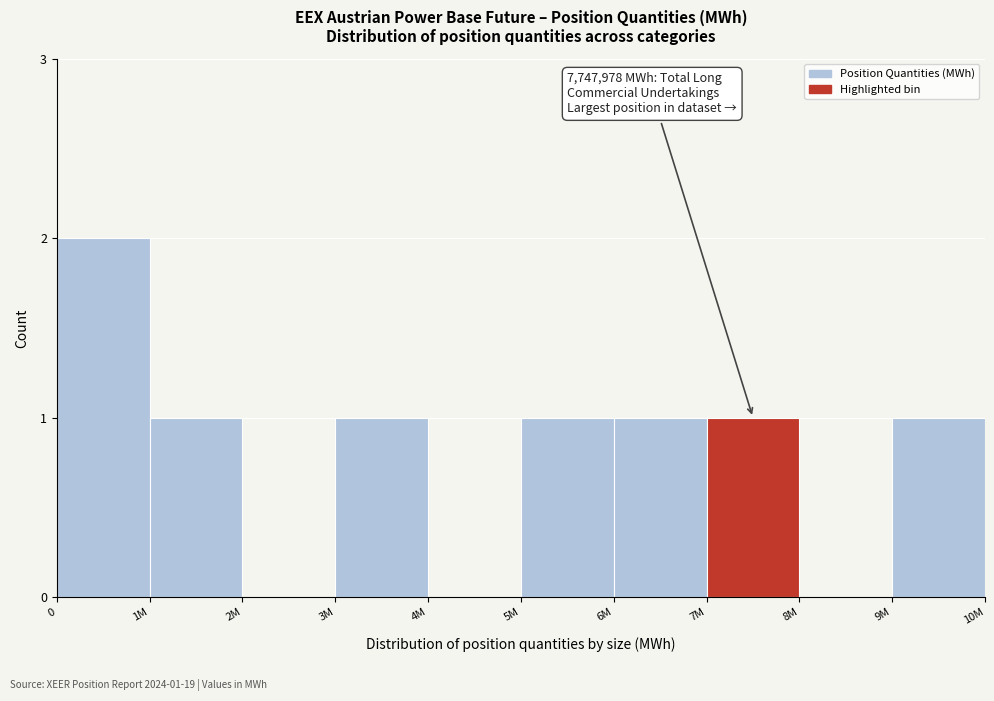

Reading left to right, list all the values displayed in this chart.

0=2	1M=1	2M=0	3M=1	4M=0	5M=1	6M=1	7M=1	8M=0	9M=1